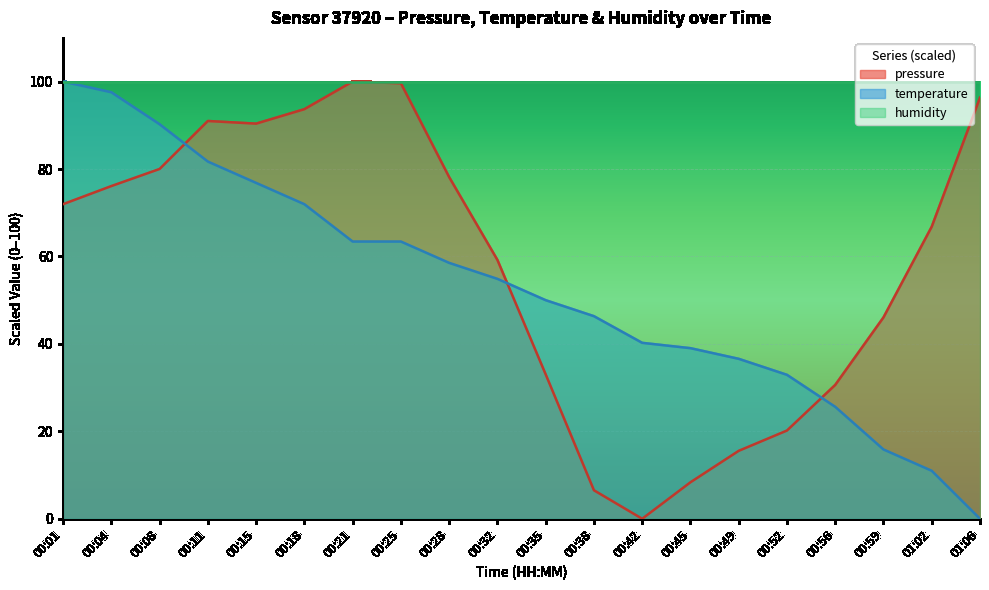

How many lines are shown in the chart?

3